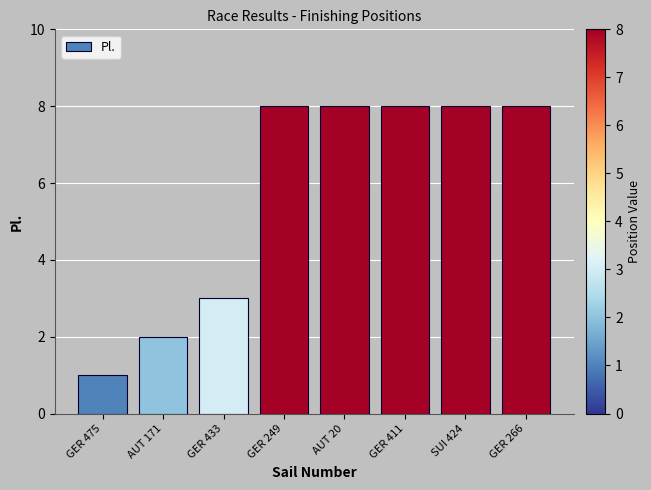

What is the maximum value shown in the chart?

8